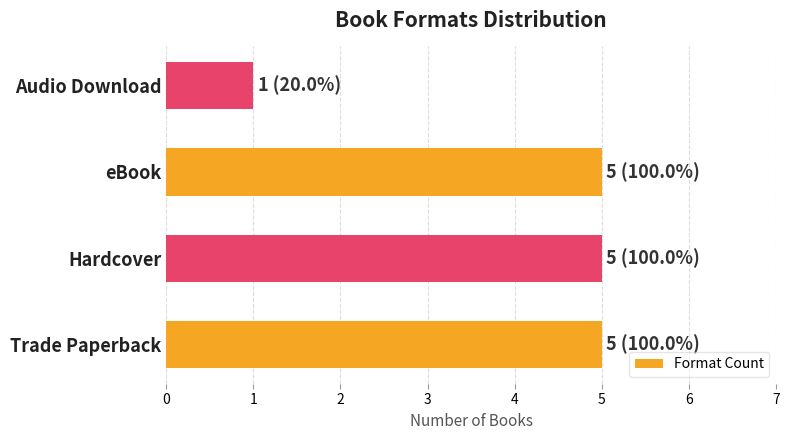

Is it true that the value at Trade Paperback is 5?

True